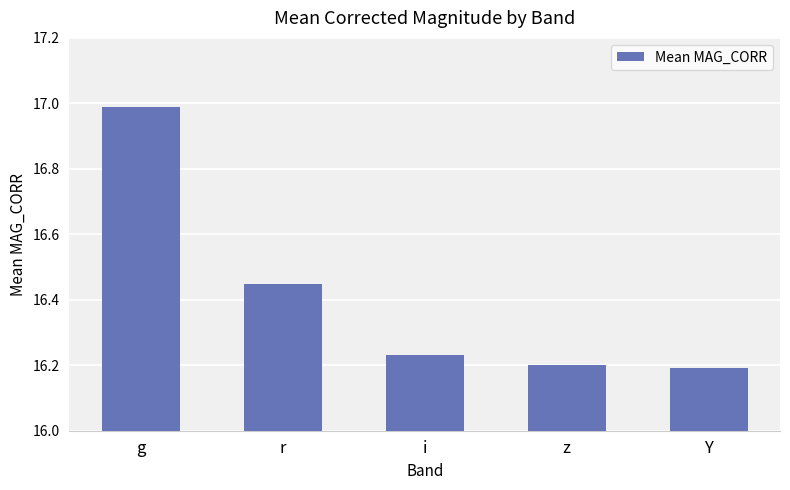

What is the difference between the values at i and g?

0.8